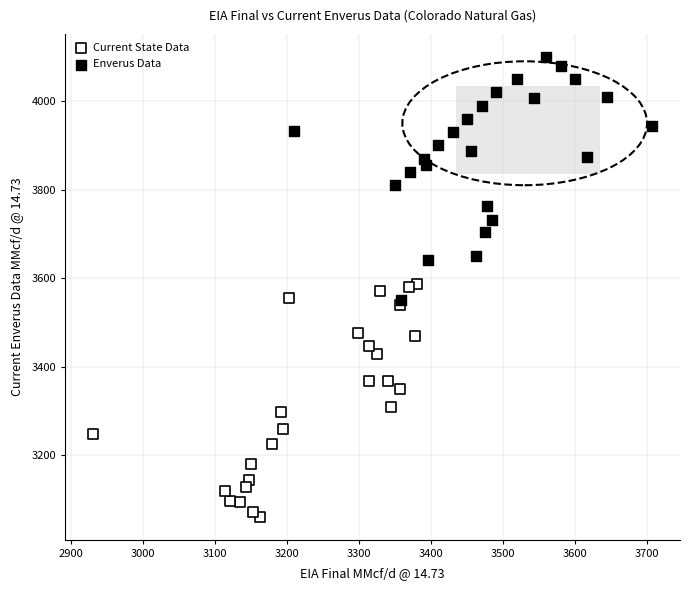

Which series has the largest Y range (max minus min)?

Enverus Data